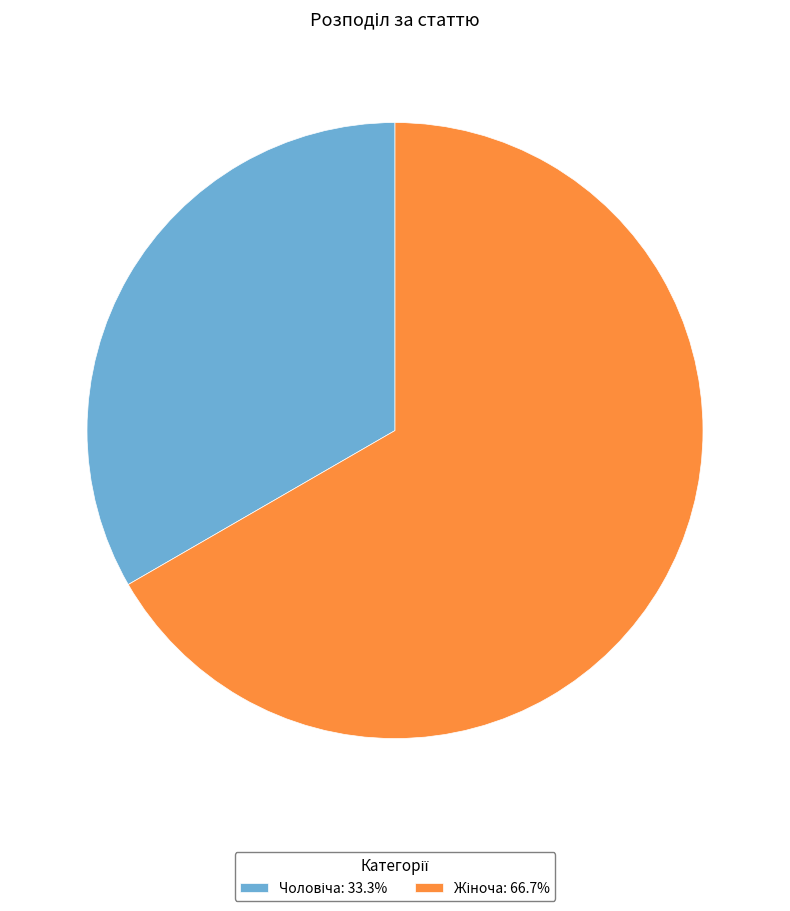

Is there any slice that represents more than half of the pie?

Yes